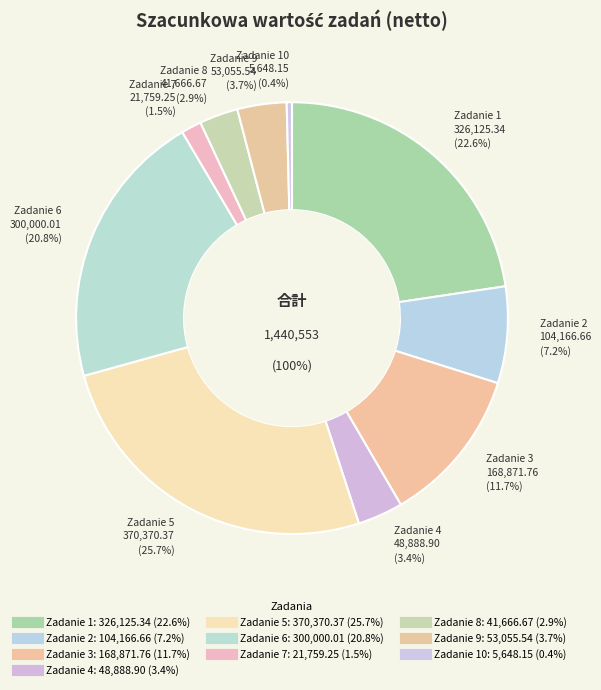

To the nearest percent, what is the difference between the largest and smallest slice percentages?

25%